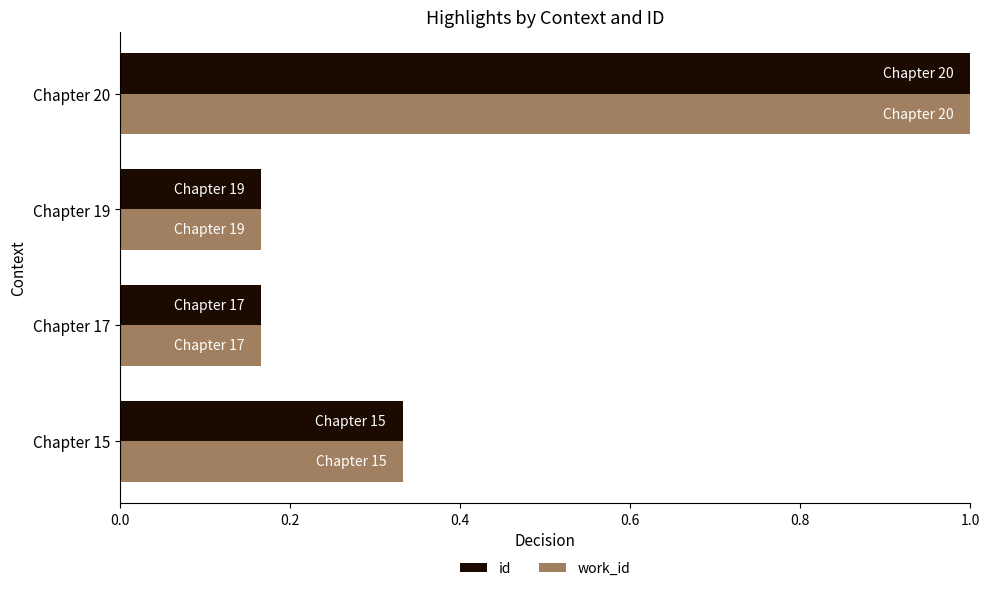

At how many categories does at least one series exceed 0?

4